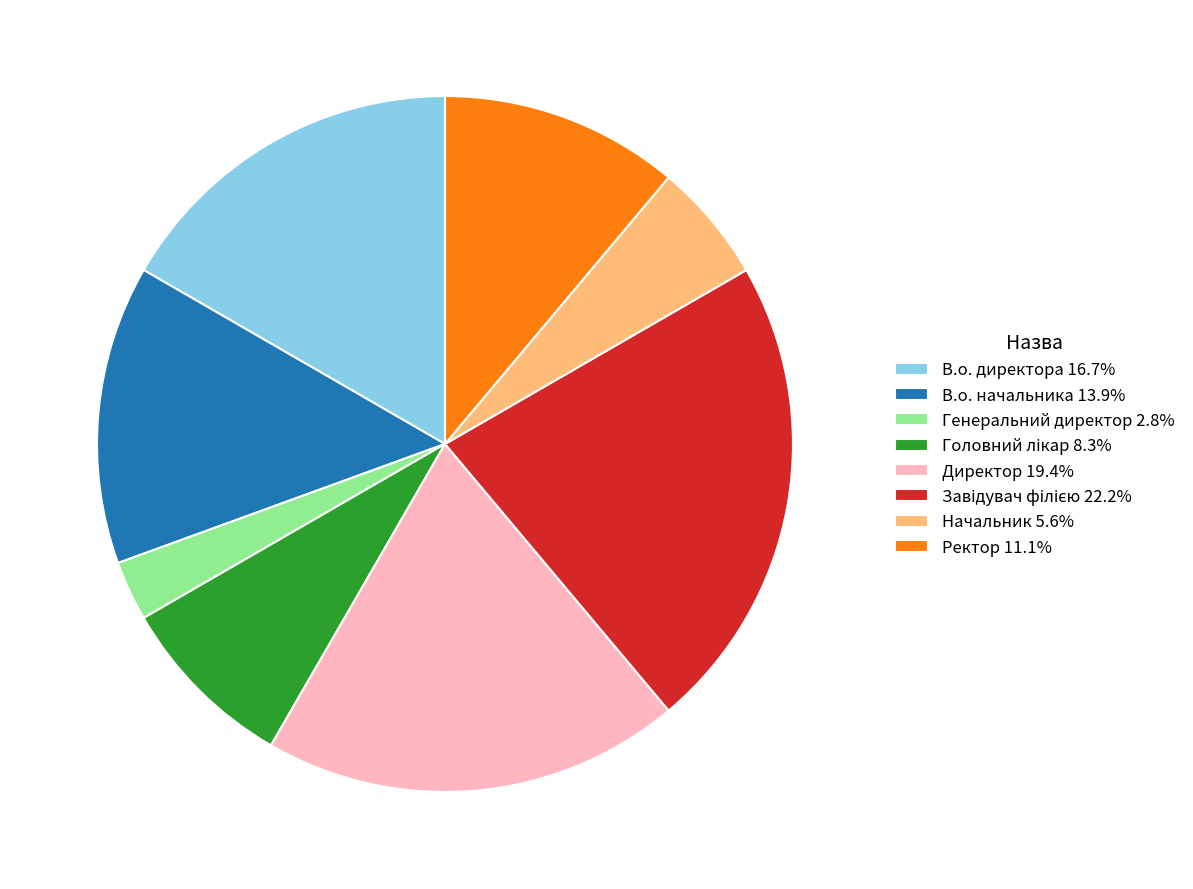

What is the ratio of the value at В.о. начальника 13.9% to the value at Генеральний директор 2.8%?

5.0